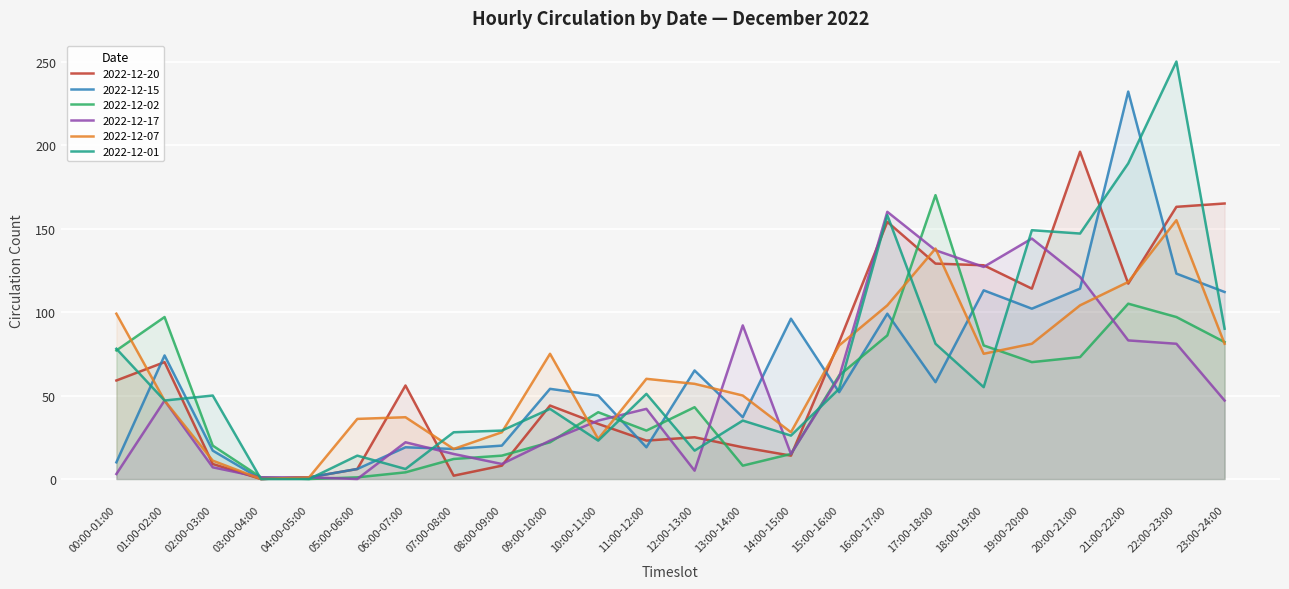

Rank the categories by 2022-12-01 value from highest to lowest.

22:00-23:00, 21:00-22:00, 16:00-17:00, 19:00-20:00, 20:00-21:00, 23:00-24:00, 17:00-18:00, 00:00-01:00, 18:00-19:00, 15:00-16:00, 11:00-12:00, 02:00-03:00, 01:00-02:00, 09:00-10:00, 13:00-14:00, 08:00-09:00, 07:00-08:00, 14:00-15:00, 10:00-11:00, 12:00-13:00, 05:00-06:00, 06:00-07:00, 03:00-04:00, 04:00-05:00